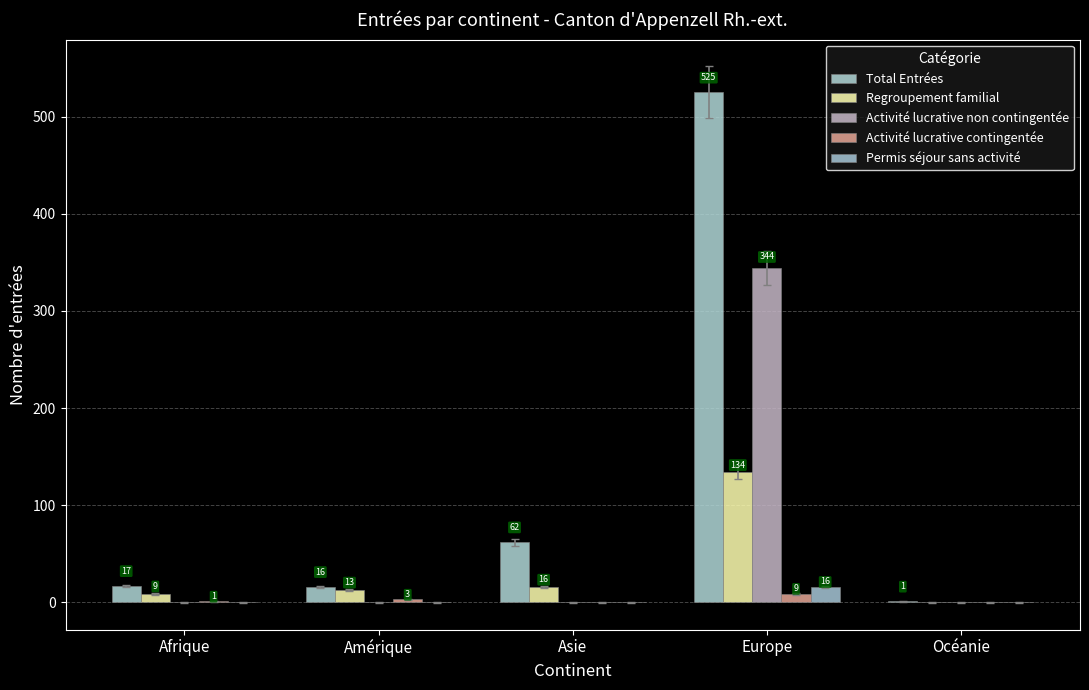

How many groups of bars are there?

5